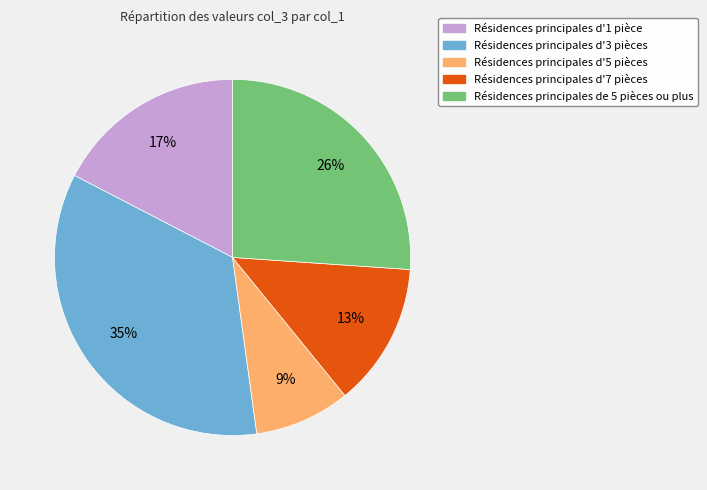

To the nearest percent, what portion does Résidences principales d'5 pièces represent?

9%